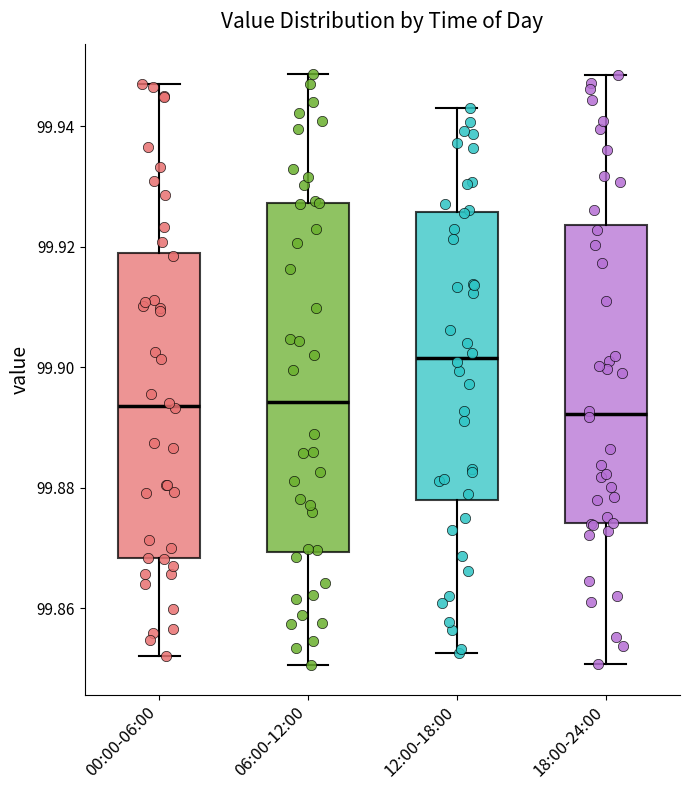

Where is the lower edge of the box for 12:00-18:00 on the y-axis? The values are not printed on the chart, so give them approximately, as read against the axis.

99.878